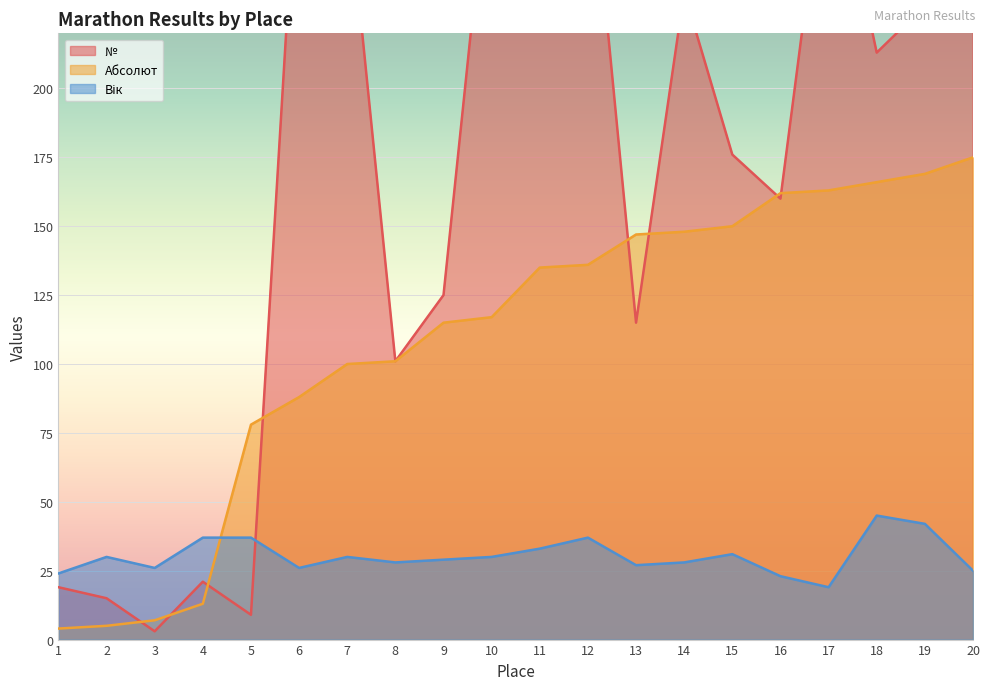

What are all the series names shown in the legend?

№, Абсолют, Вік